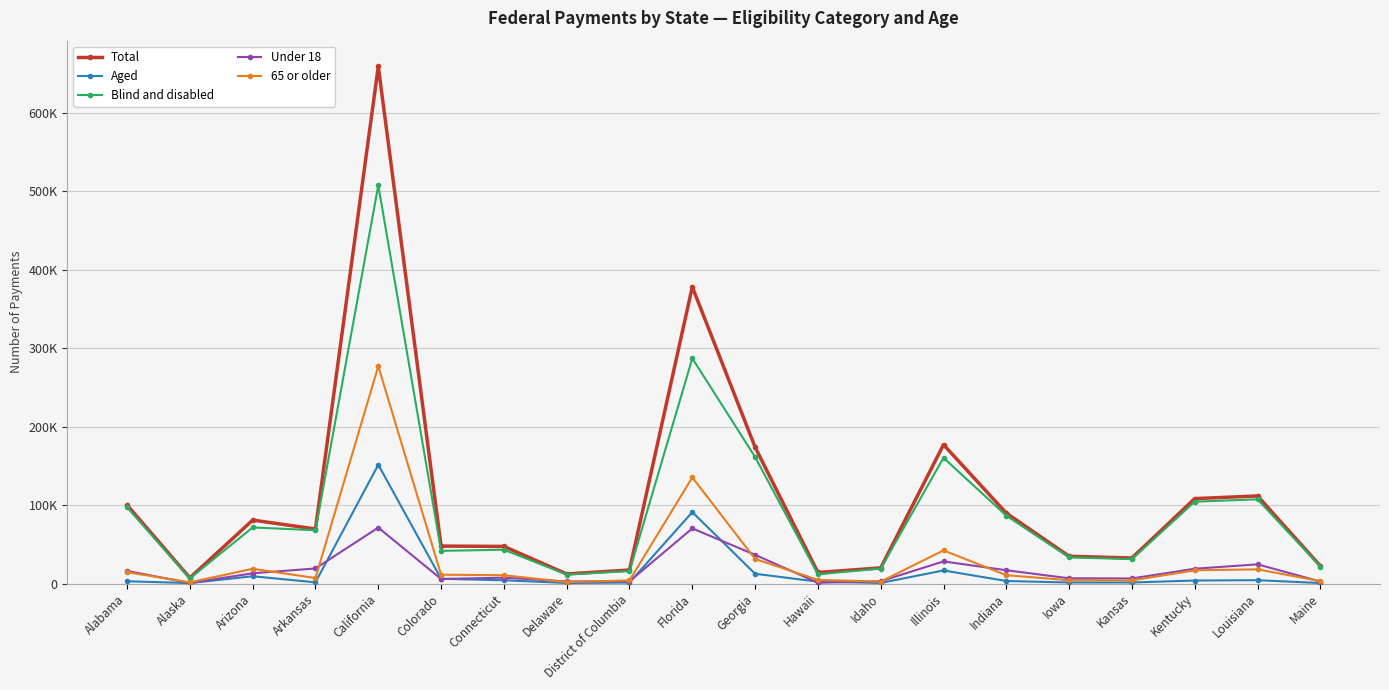

The Total series shows 56182 at Kansas. True or false?

False